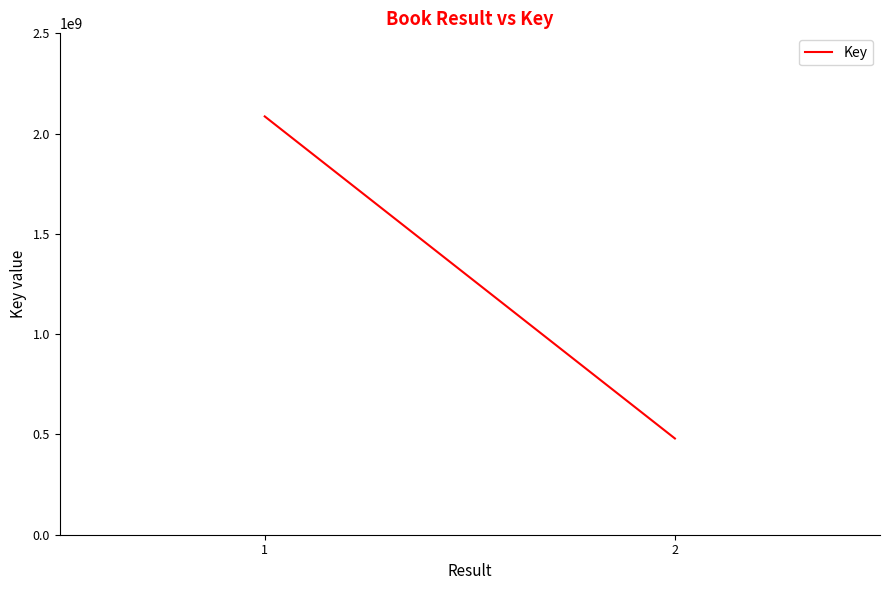

What is the sum of all values?

2565622572